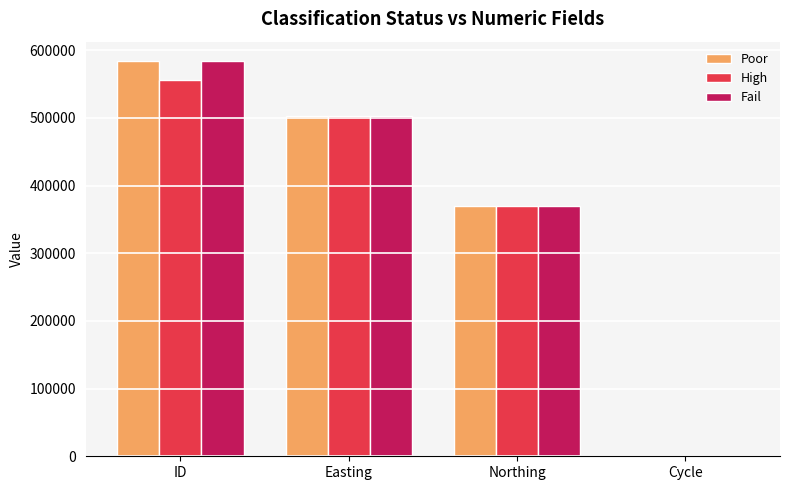

Reading left to right, what are all the values shown in this chart?

Poor: 583557	503535	369510	3
High: 555715	503535	369510	3
Fail: 583554	503535	369510	3